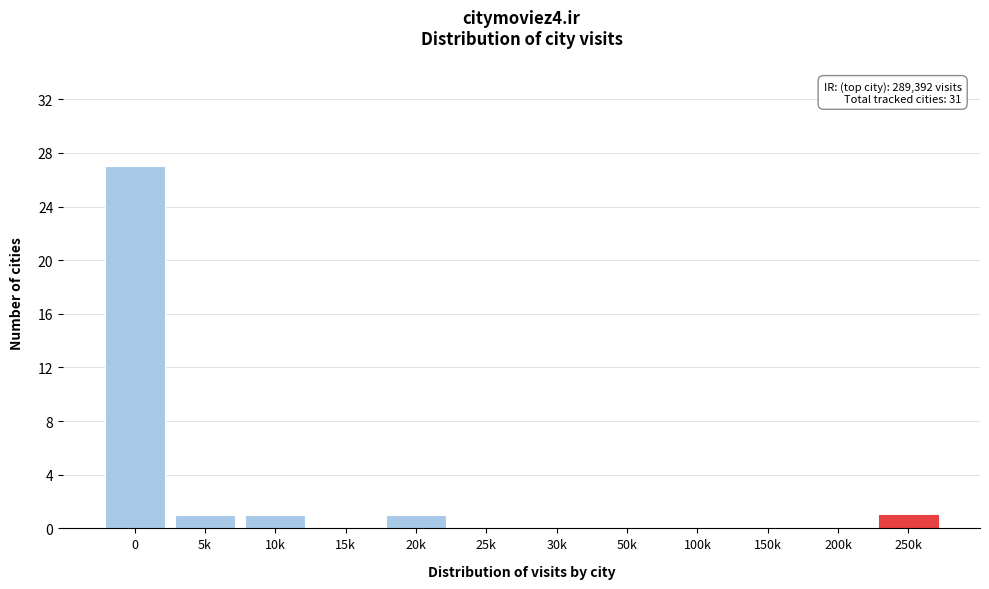

Reading left to right, transcribe all the data shown in this chart.

0=27	5k=1	10k=1	15k=0	20k=1	25k=0	30k=0	50k=0	100k=0	150k=0	200k=0	250k=1